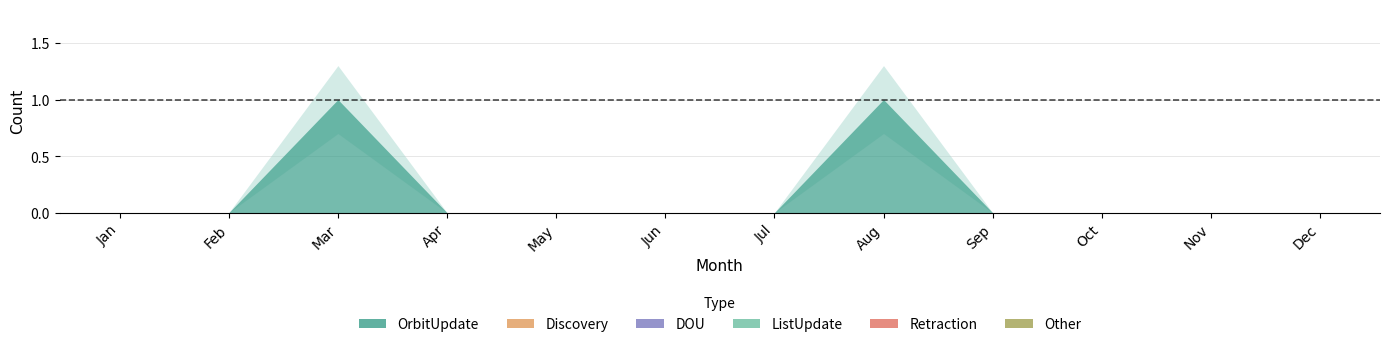

Is it true that Other equals 0 at Aug?

True